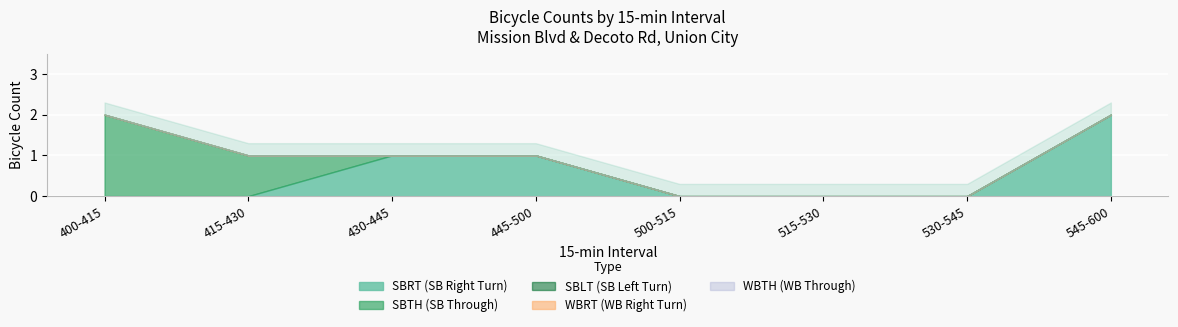

At which category is the sum across all series the highest?

400-415